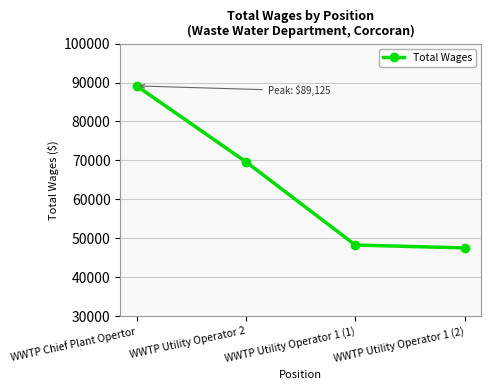

Reading right to left, what are all the values shown in this chart?

WWTP Utility Operator 1 (2)=47580	WWTP Utility Operator 1 (1)=48303	WWTP Utility Operator 2=69629	WWTP Chief Plant Opertor=89125